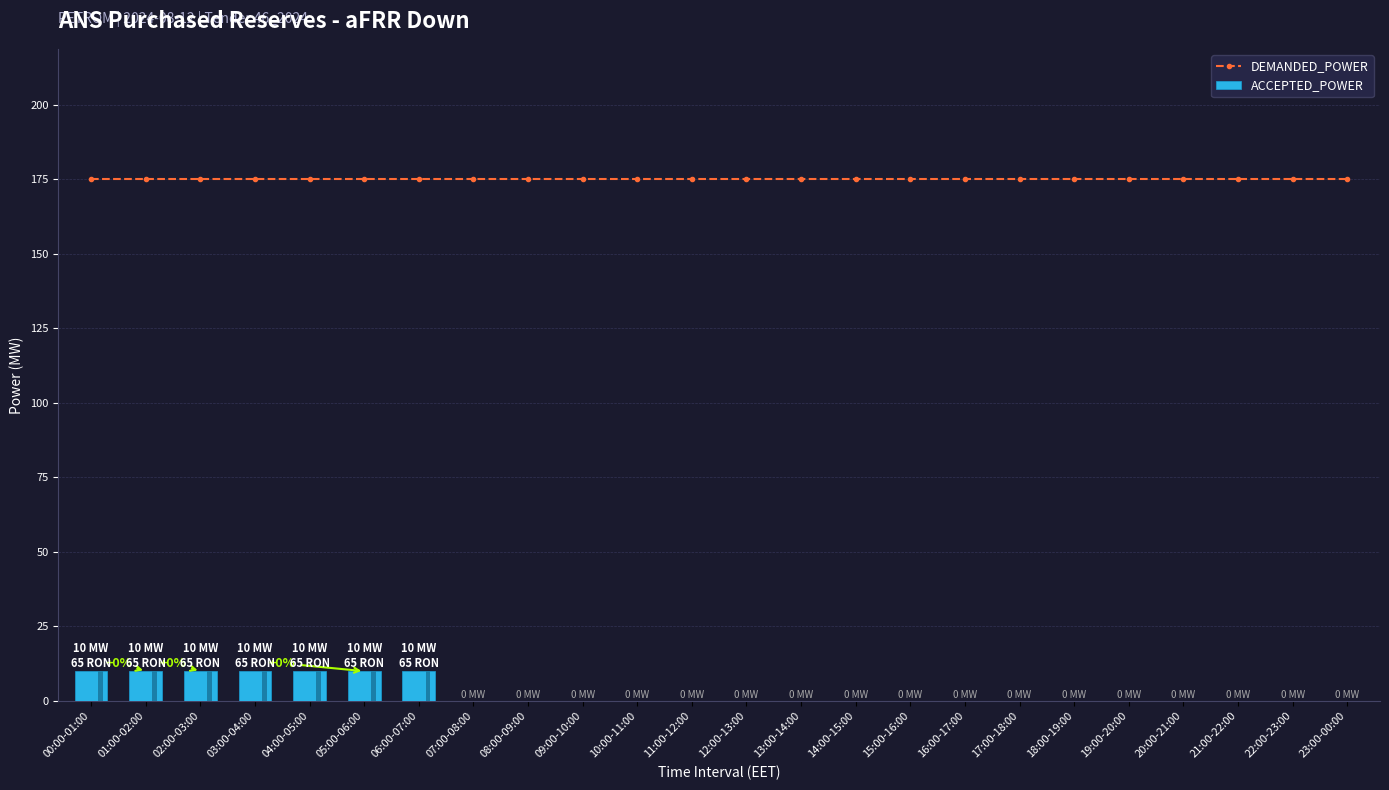

Which series changed the most between 17:00-18:00 and 18:00-19:00?

DEMANDED_POWER